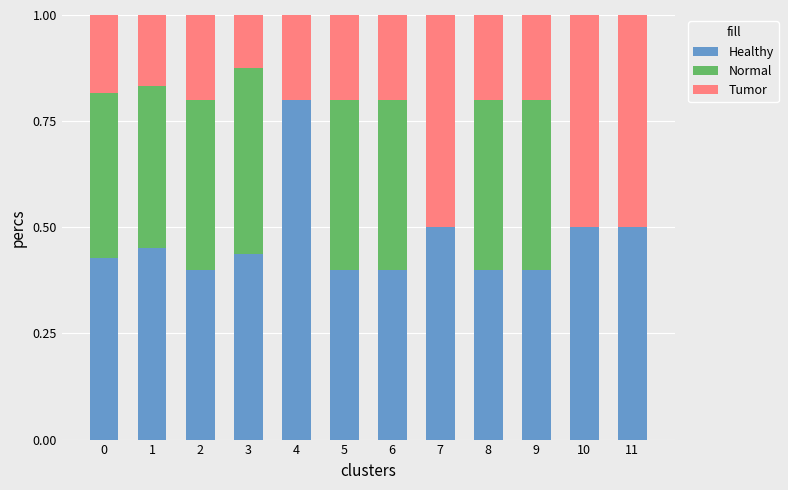

What is the total value across all series at 8?

1.0